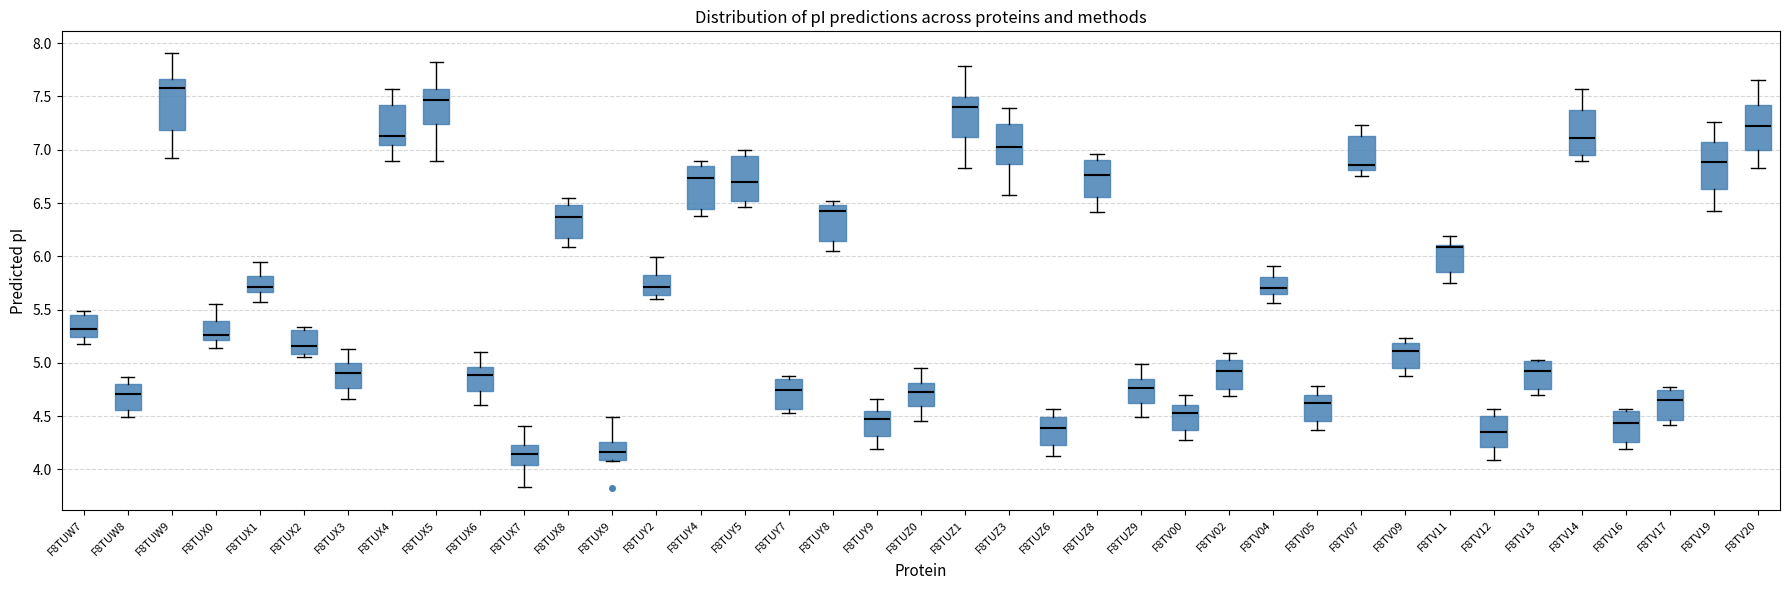

Reading left to right, read every box against the y-axis: the position of its median line, the range the box covers, and the ends of its whiskers. The values are not printed on the chart, so give them approximately, as read against the axis.

F8TUW7: median 5.30, box 5.25 to 5.45, whiskers 5.20 to 5.50
F8TUW8: median 4.70, box 4.55 to 4.80, whiskers 4.50 to 4.85
F8TUW9: median 7.60, box 7.20 to 7.65, whiskers 6.95 to 7.90
F8TUX0: median 5.25, box 5.20 to 5.40, whiskers 5.15 to 5.55
F8TUX1: median 5.70, box 5.65 to 5.80, whiskers 5.60 to 5.95
F8TUX2: median 5.15, box 5.10 to 5.30, whiskers 5.05 to 5.35
F8TUX3: median 4.90, box 4.75 to 5.00, whiskers 4.65 to 5.15
F8TUX4: median 7.15, box 7.05 to 7.40, whiskers 6.90 to 7.55
F8TUX5: median 7.45, box 7.25 to 7.55, whiskers 6.90 to 7.80
F8TUX6: median 4.90, box 4.75 to 4.95, whiskers 4.60 to 5.10
F8TUX7: median 4.15, box 4.05 to 4.25, whiskers 3.85 to 4.40
F8TUX8: median 6.35, box 6.15 to 6.50, whiskers 6.10 to 6.55
F8TUX9: median 4.15, box 4.10 to 4.25, whiskers 4.10 to 4.50
F8TUY2: median 5.70, box 5.65 to 5.85, whiskers 5.60 to 6.00
F8TUY4: median 6.75, box 6.45 to 6.85, whiskers 6.40 to 6.90
F8TUY5: median 6.70, box 6.50 to 6.95, whiskers 6.45 to 7.00
F8TUY7: median 4.75, box 4.55 to 4.85, whiskers 4.55 (just below the box's lower edge) to 4.90
F8TUY8: median 6.40, box 6.15 to 6.50, whiskers 6.05 to 6.50 (just above the box's upper edge)
F8TUY9: median 4.45, box 4.30 to 4.55, whiskers 4.20 to 4.65
F8TUZ0: median 4.75, box 4.60 to 4.80, whiskers 4.45 to 4.95
F8TUZ1: median 7.40, box 7.10 to 7.50, whiskers 6.85 to 7.80
F8TUZ3: median 7.00, box 6.85 to 7.25, whiskers 6.60 to 7.40
F8TUZ6: median 4.40, box 4.25 to 4.50, whiskers 4.15 to 4.55
F8TUZ8: median 6.75, box 6.55 to 6.90, whiskers 6.40 to 6.95
F8TUZ9: median 4.75, box 4.60 to 4.85, whiskers 4.50 to 5.00
F8TV00: median 4.55, box 4.35 to 4.60, whiskers 4.30 to 4.70
F8TV02: median 4.90, box 4.75 to 5.00, whiskers 4.70 to 5.10
F8TV04: median 5.70, box 5.65 to 5.80, whiskers 5.55 to 5.90
F8TV05: median 4.60, box 4.45 to 4.70, whiskers 4.35 to 4.80
F8TV07: median 6.85, box 6.80 to 7.15, whiskers 6.75 to 7.25
F8TV09: median 5.10, box 4.95 to 5.20, whiskers 4.90 to 5.25
F8TV11: median 6.10 (just below the box's upper edge), box 5.85 to 6.10, whiskers 5.75 to 6.20
F8TV12: median 4.35, box 4.20 to 4.50, whiskers 4.10 to 4.55
F8TV13: median 4.95, box 4.75 to 5.00, whiskers 4.70 to 5.05
F8TV14: median 7.10, box 6.95 to 7.40, whiskers 6.90 to 7.55
F8TV16: median 4.45, box 4.25 to 4.55, whiskers 4.20 to 4.55 (just above the box's upper edge)
F8TV17: median 4.65, box 4.45 to 4.75, whiskers 4.40 to 4.75 (just above the box's upper edge)
F8TV19: median 6.90, box 6.65 to 7.10, whiskers 6.45 to 7.25
F8TV20: median 7.20, box 7.00 to 7.40, whiskers 6.85 to 7.65